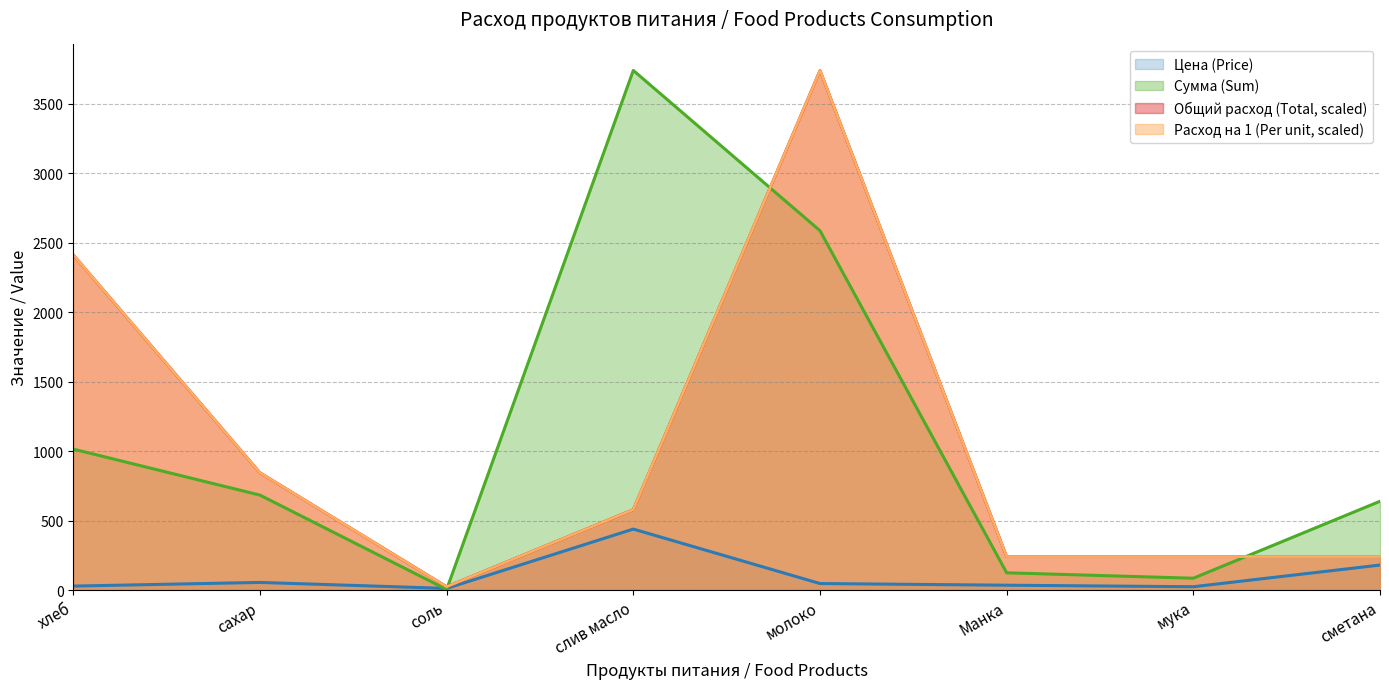

Does the chart have visible grid lines?

Yes